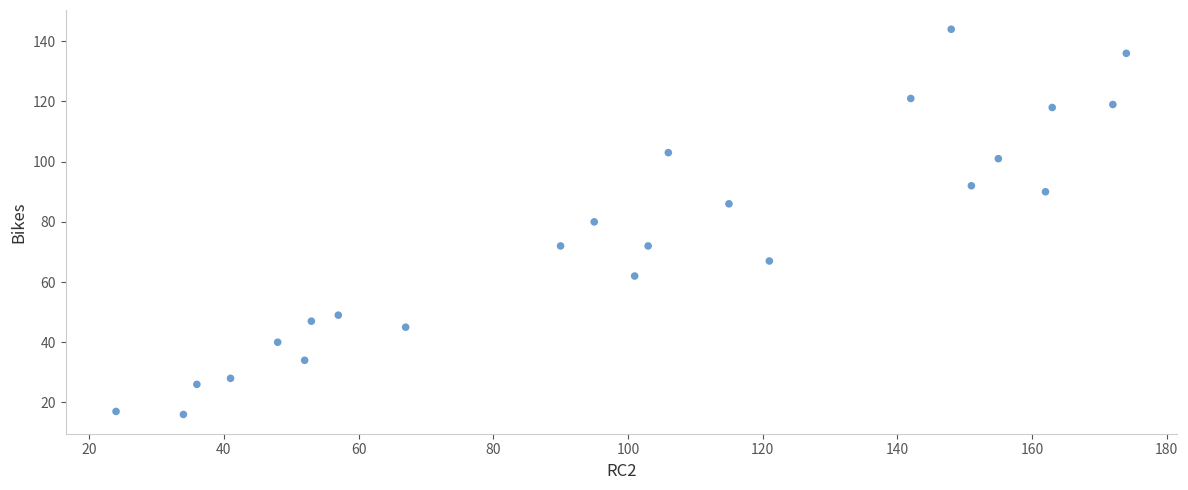

What is the range of Y values (max minus min)?

128